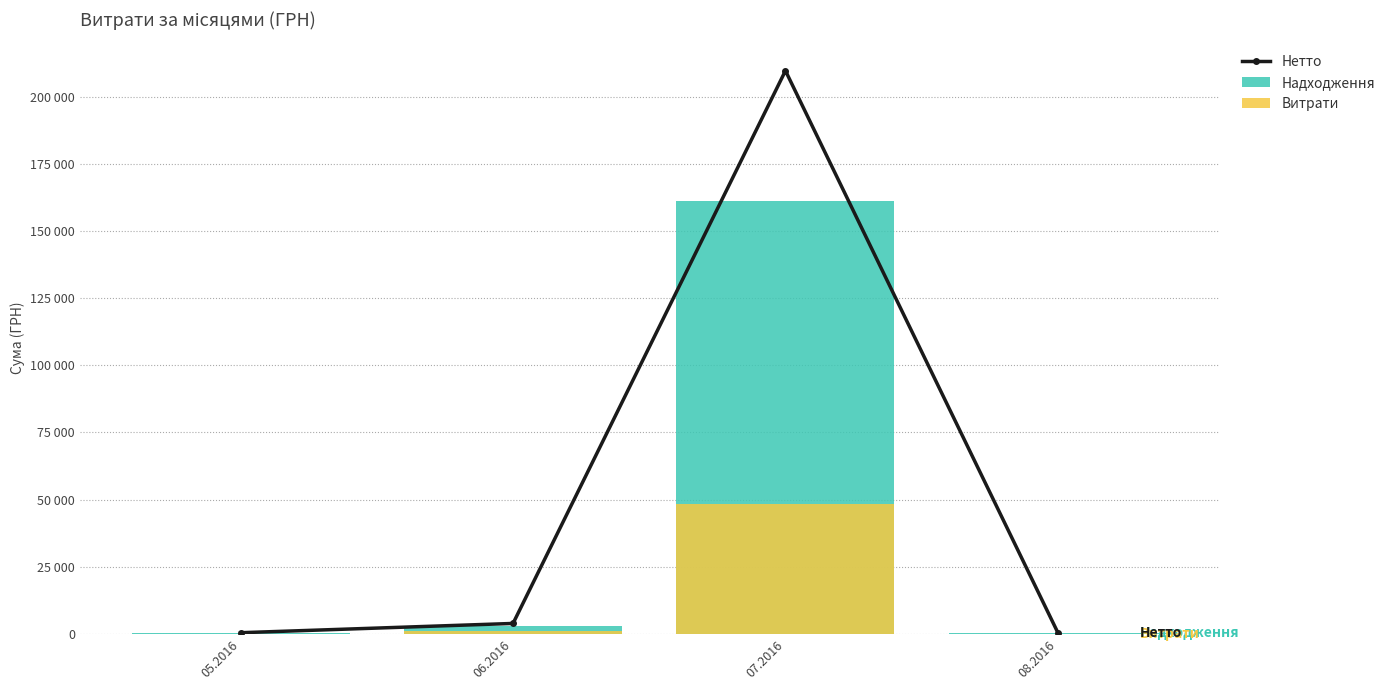

What is the label of the 2nd bar from the left?

06.2016